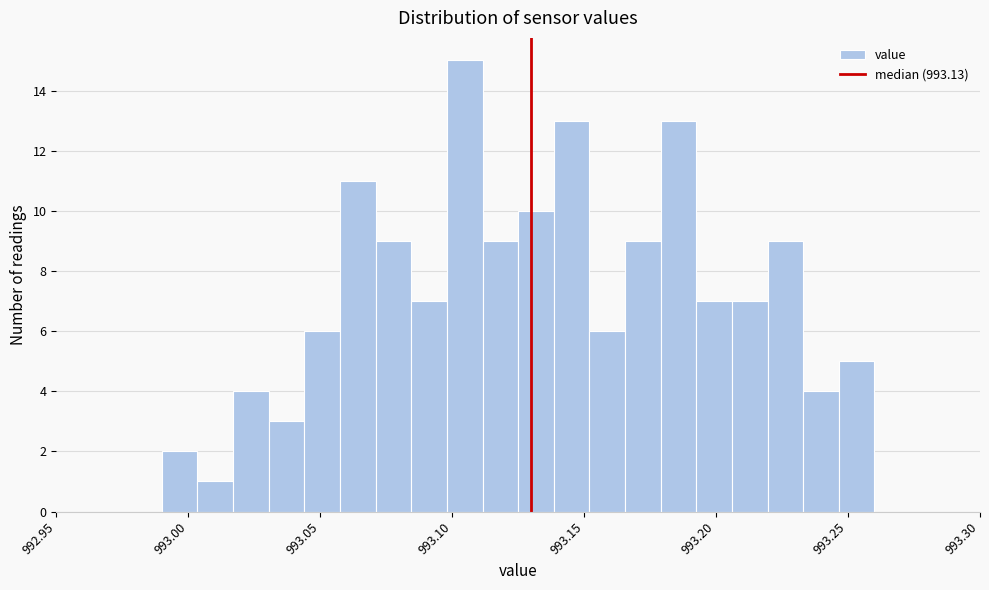

Read against the x-axis, roughly where is the centre of the tallest bar?

993.105